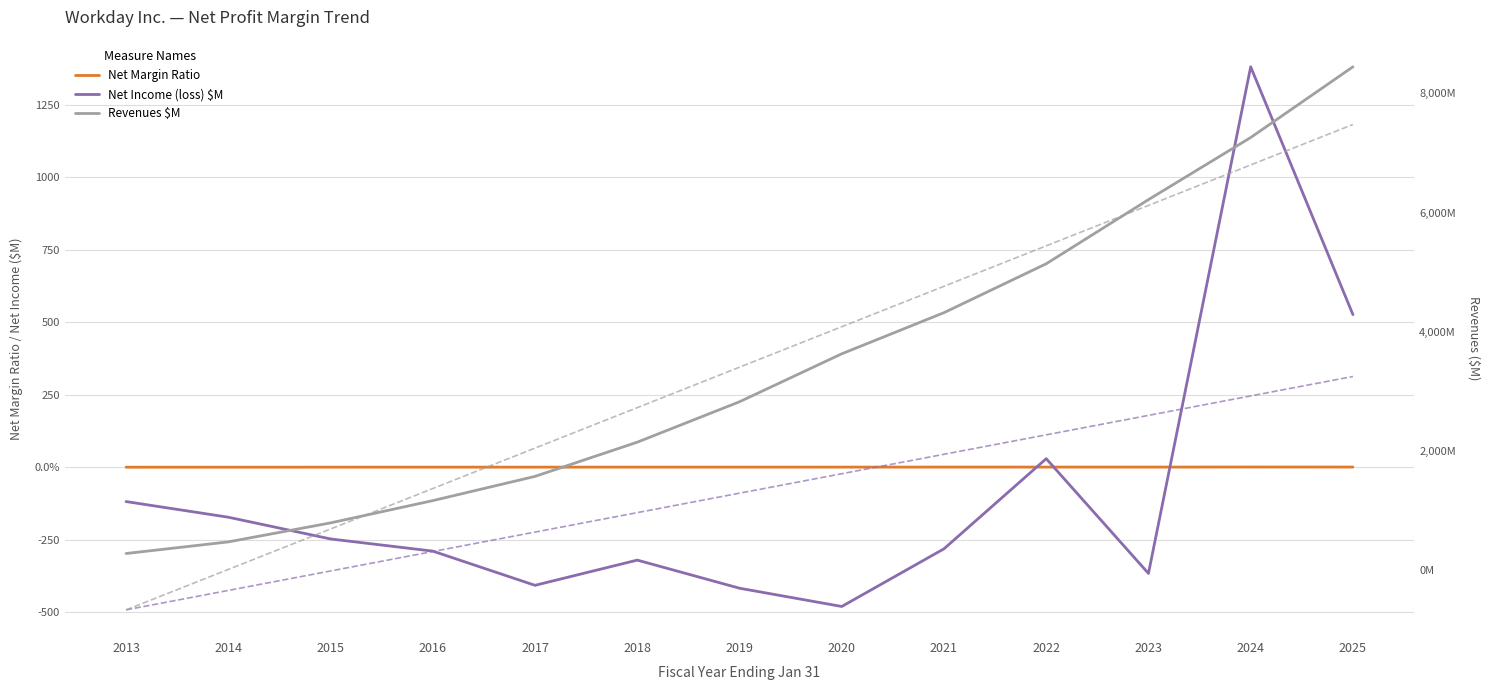

Rank the categories by Net Income (loss) $M value from highest to lowest.

2024, 2025, 2022, 2013, 2014, 2015, 2021, 2016, 2018, 2023, 2017, 2019, 2020